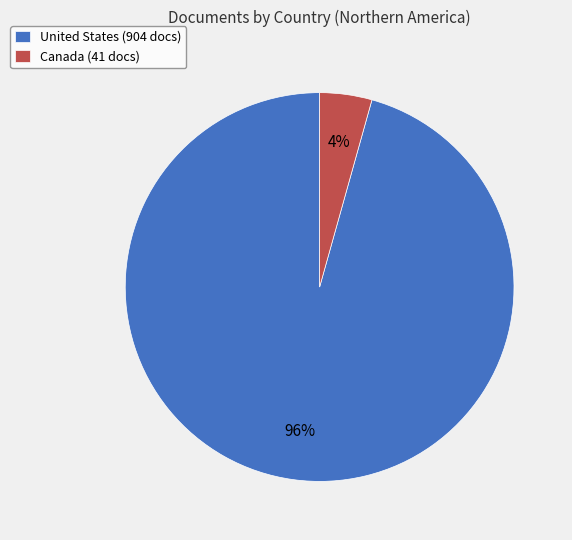

How many segments does this pie chart have?

2